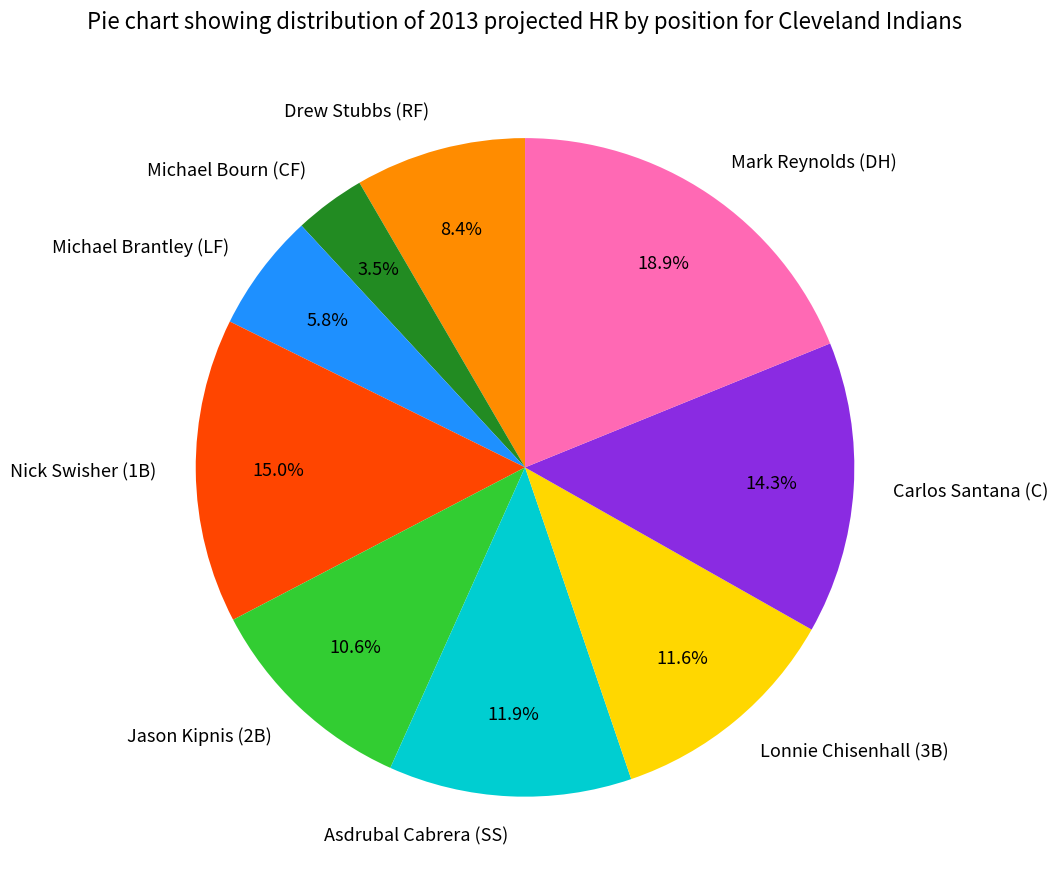

Is there any slice that represents more than half of the pie?

No